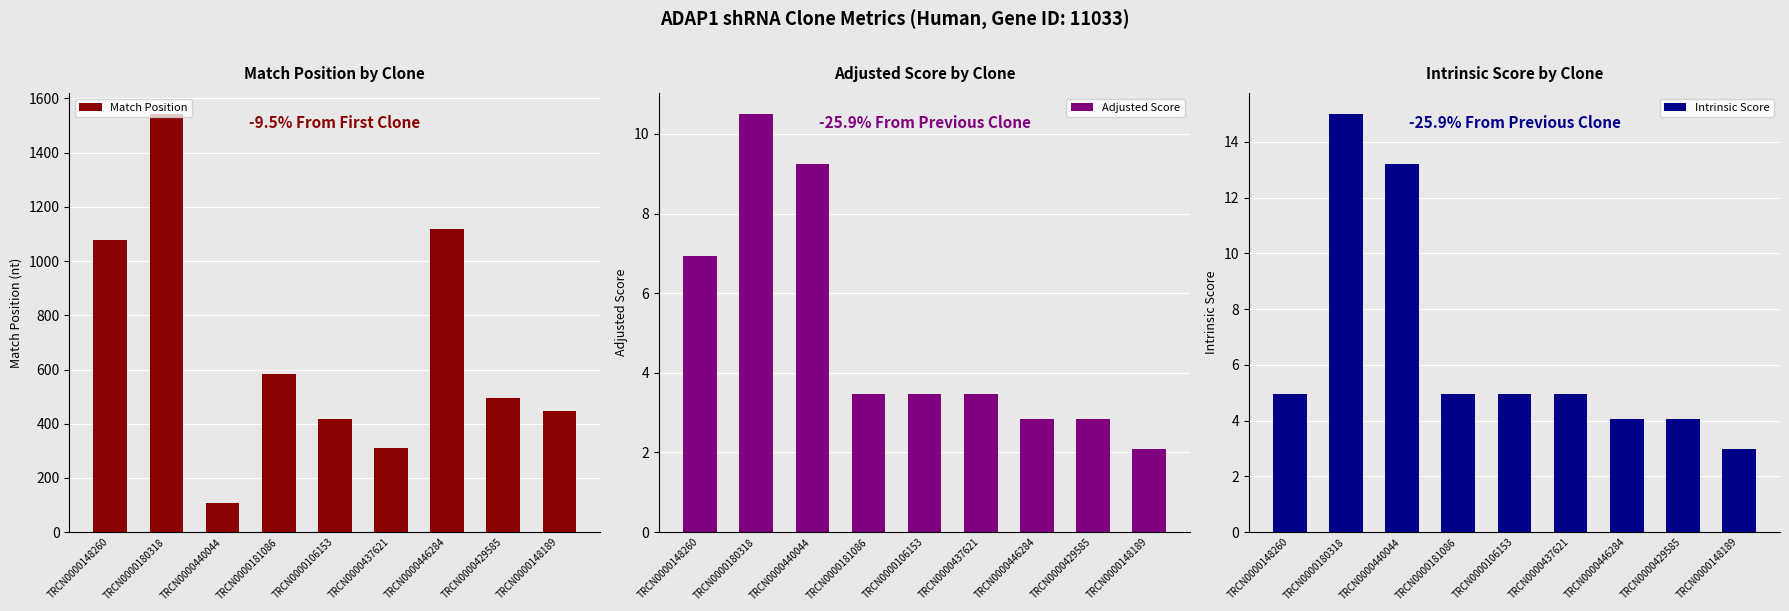

How many bars are there in each group?

3